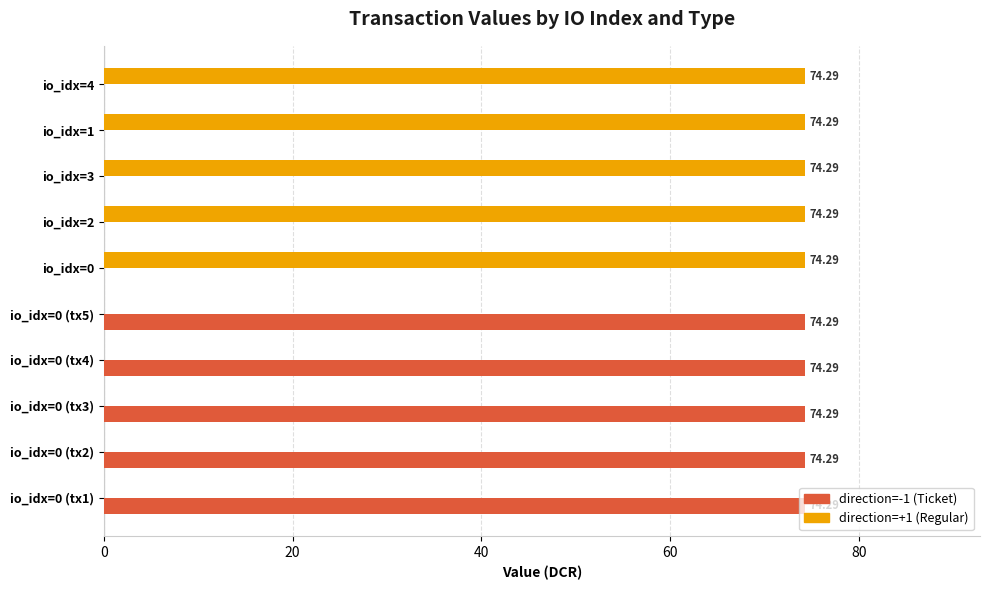

Is the value of direction=+1 (Regular) at io_idx=0 (tx1) greater than the value of direction=-1 (Ticket) at io_idx=0 (tx4)?

No